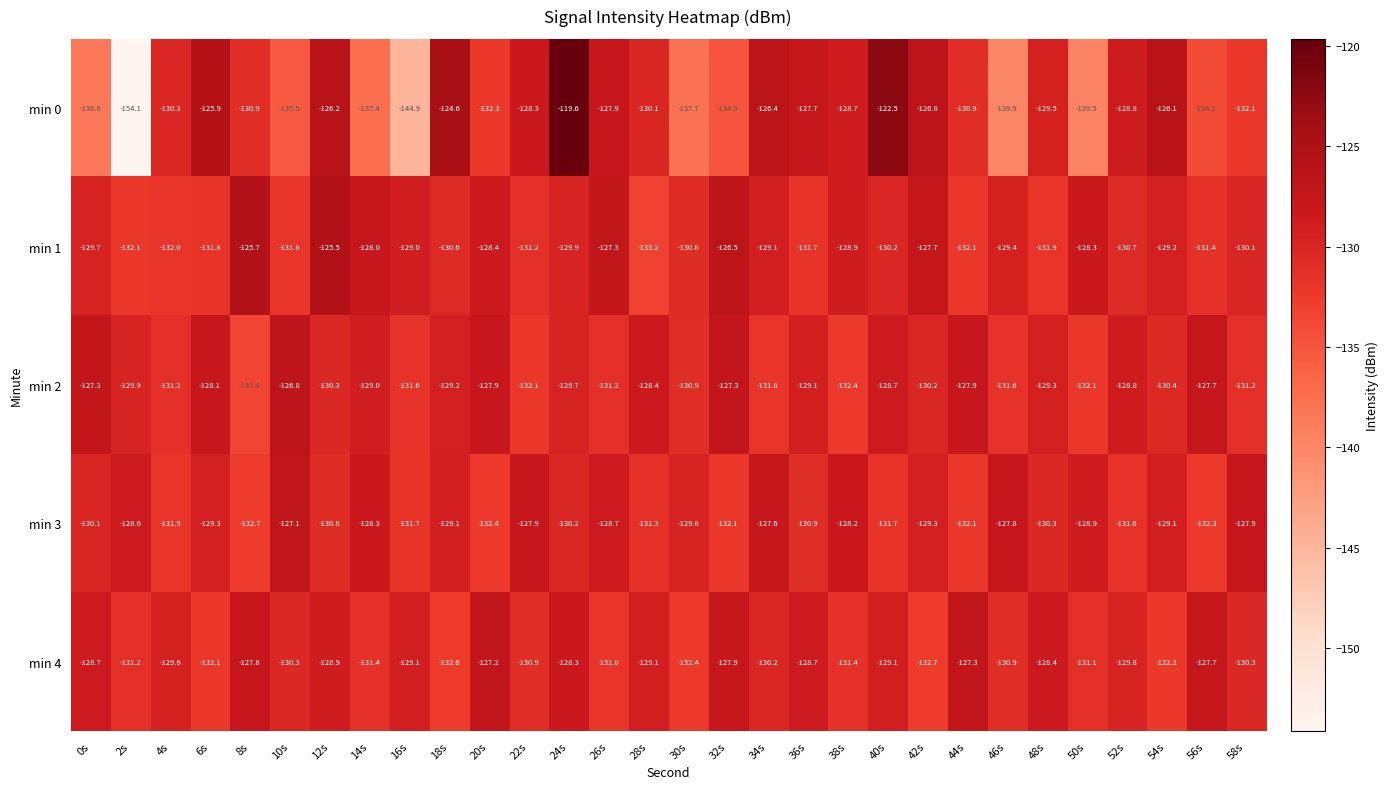

Rank the series by their maximum value, from highest to lowest.

min 0, min 1, min 2, min 3, min 4